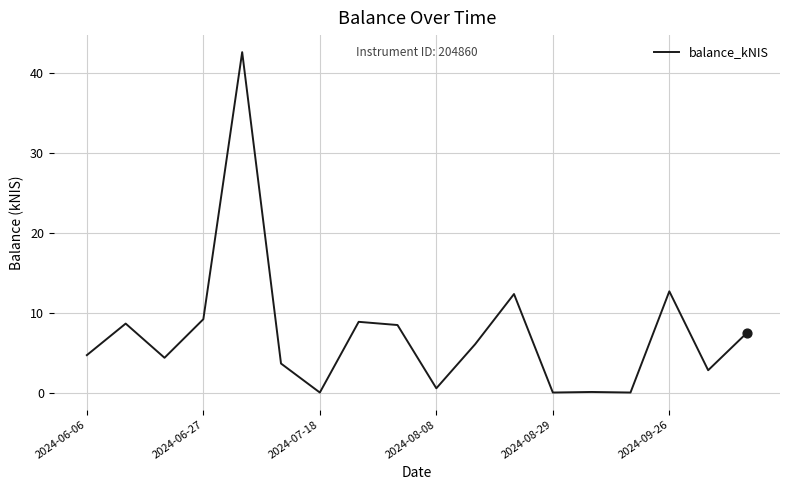

What is the difference between the maximum and minimum values?

42.6